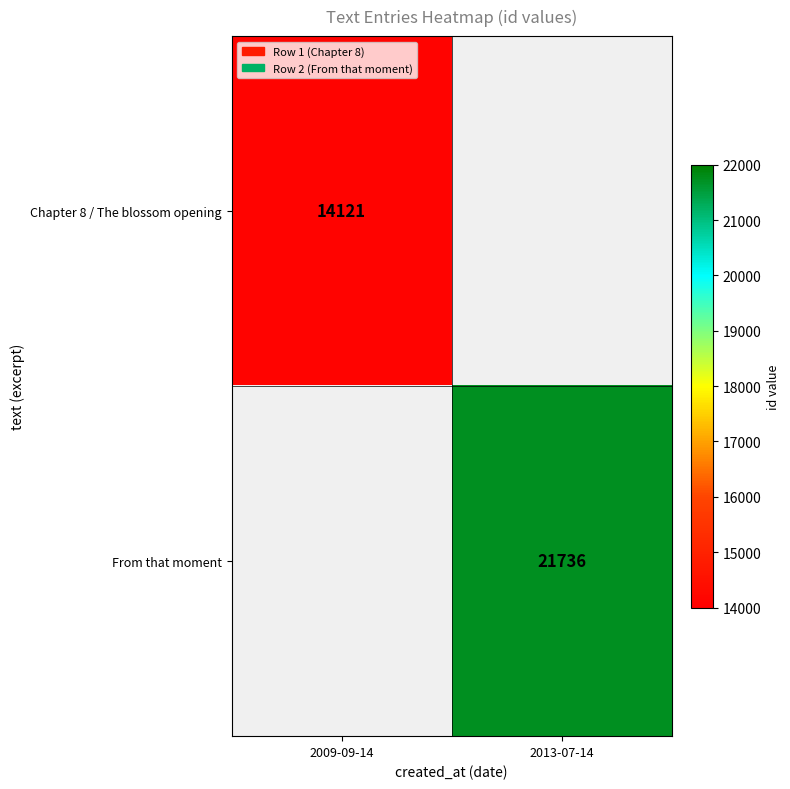

What is the greatest value displayed?

21736.0